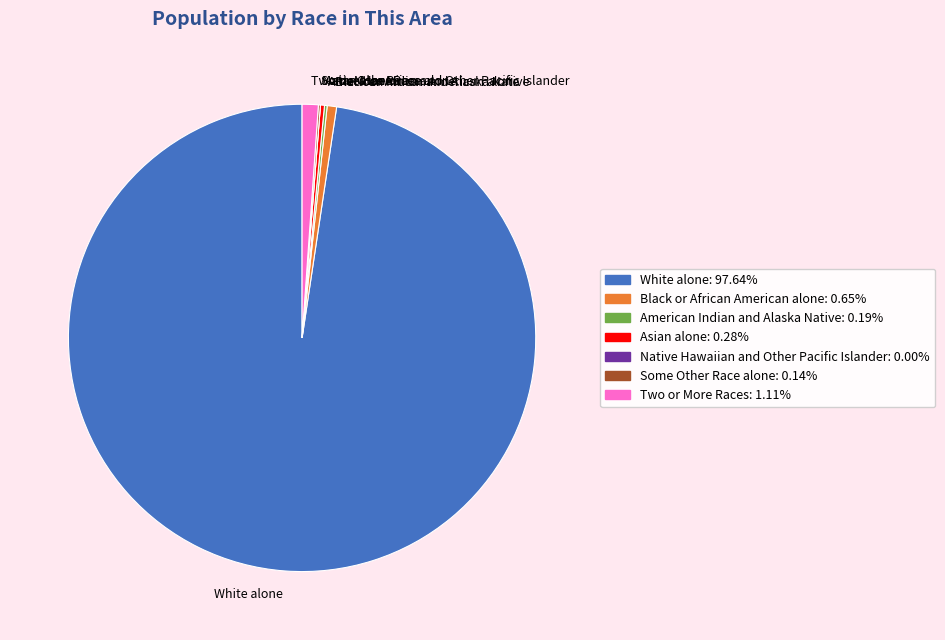

Is there any slice that represents more than half of the pie?

Yes